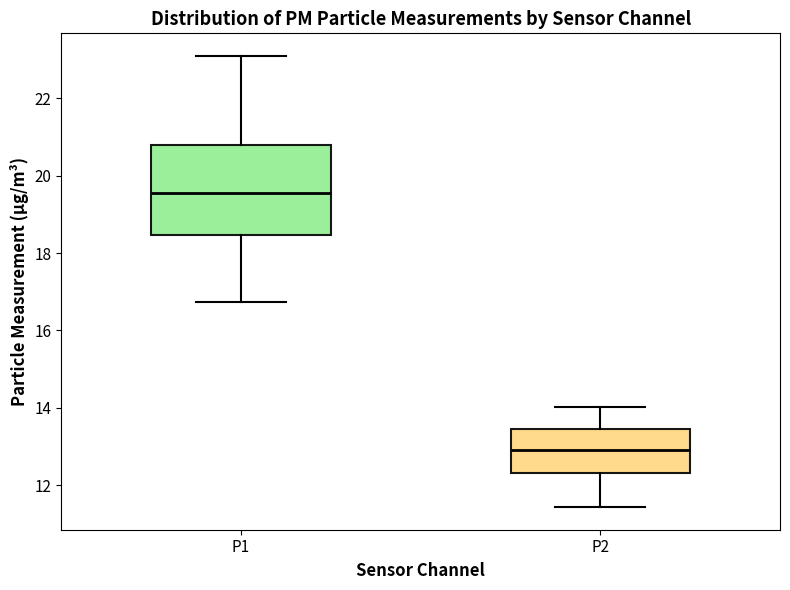

Which box is the tallest, from its lower edge to its upper edge?

P1